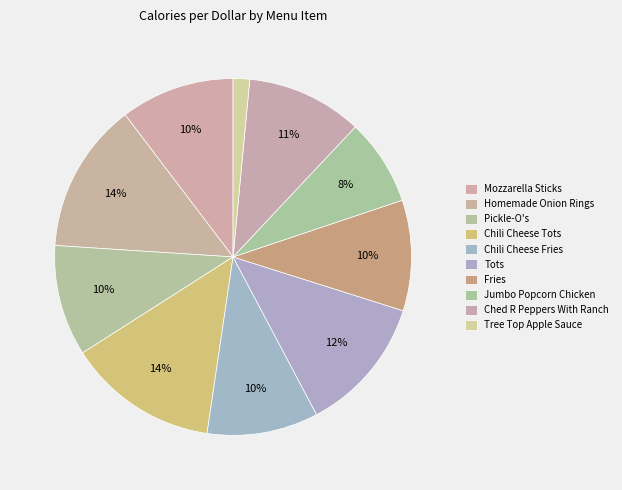

Approximately how many times larger is the value at Jumbo Popcorn Chicken compared to Tots?

0.6